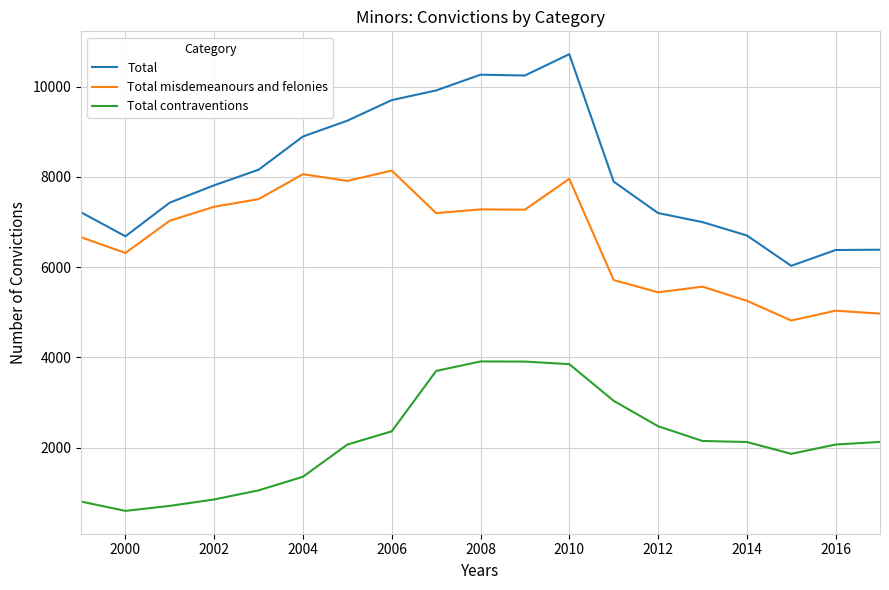

What is the minimum value shown in the chart?

597